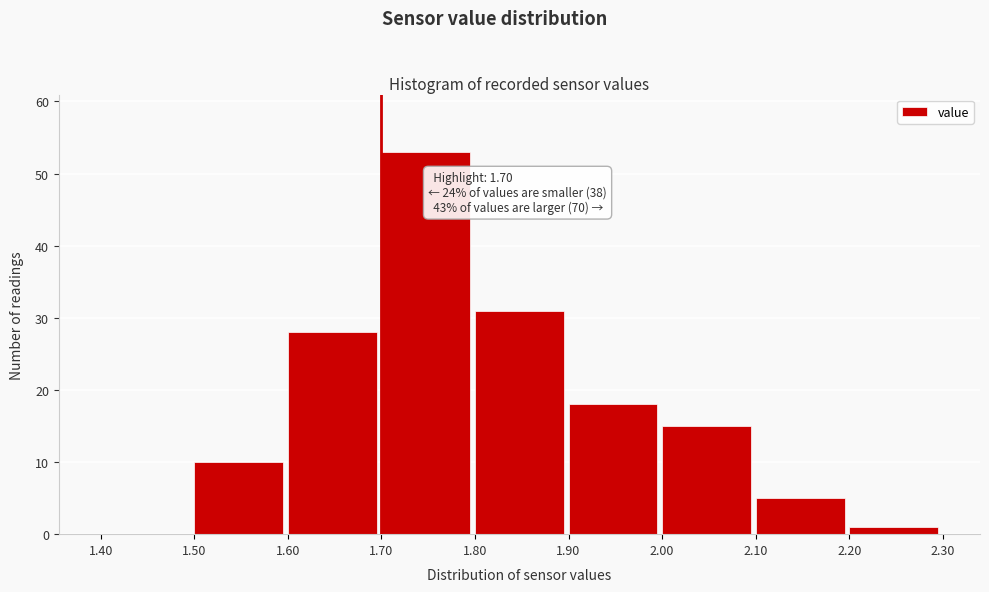

Which range on the x-axis has the tallest bar?

1.70 to 1.80